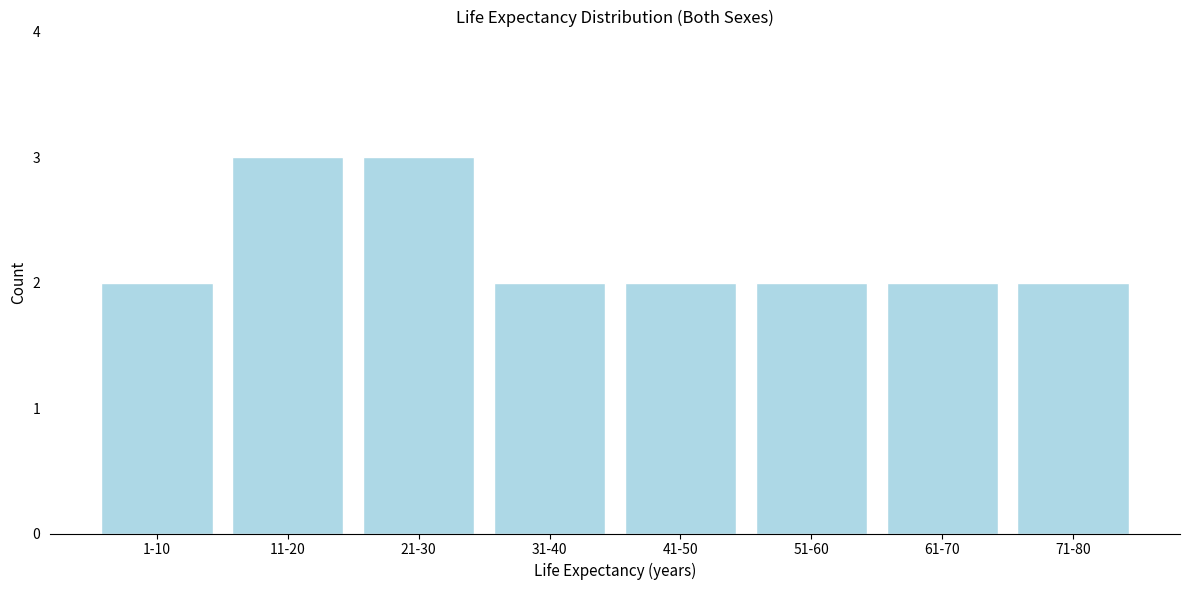

Reading left to right, transcribe all the data shown in this chart.

2	3	3	2	2	2	2	2